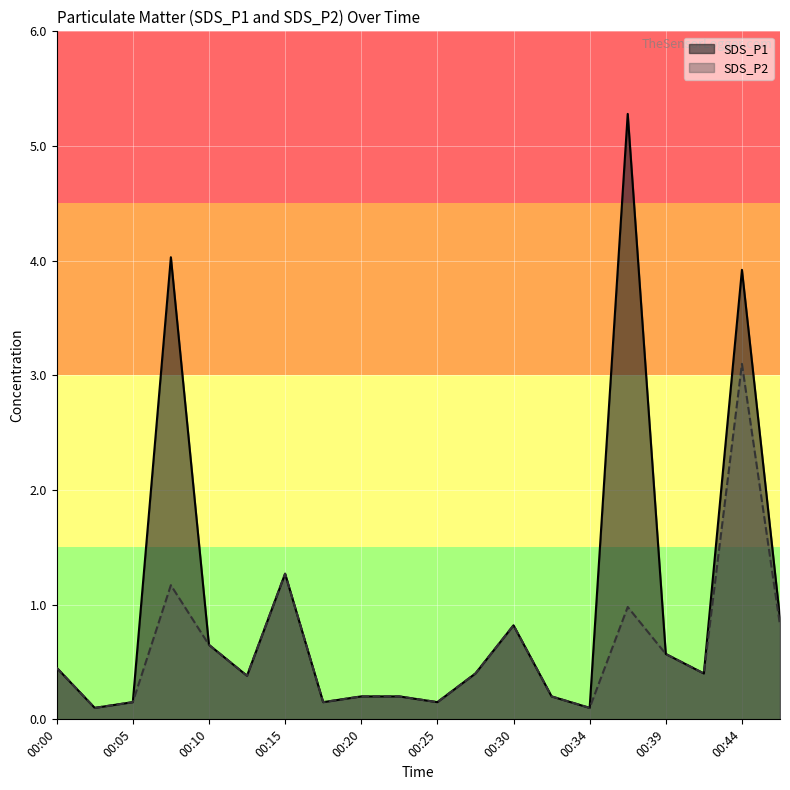

What value does the SDS_P1 series have at 00:08?

4.0